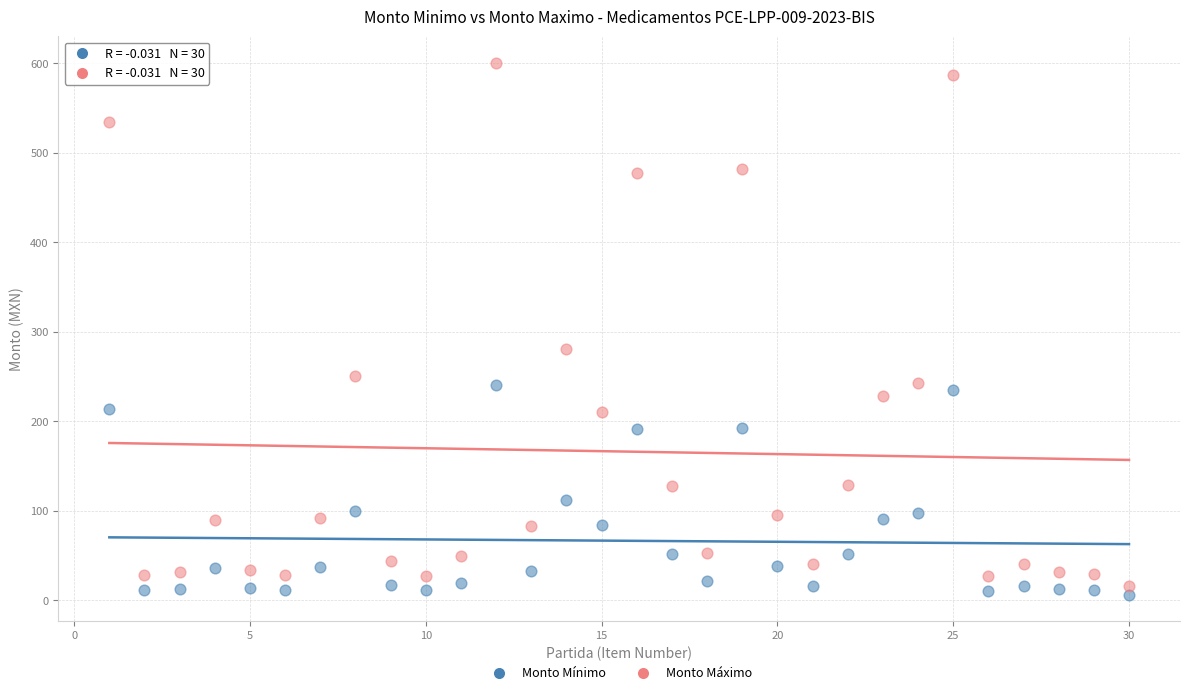

Across all series, what Y value is closest to 303?

281.0